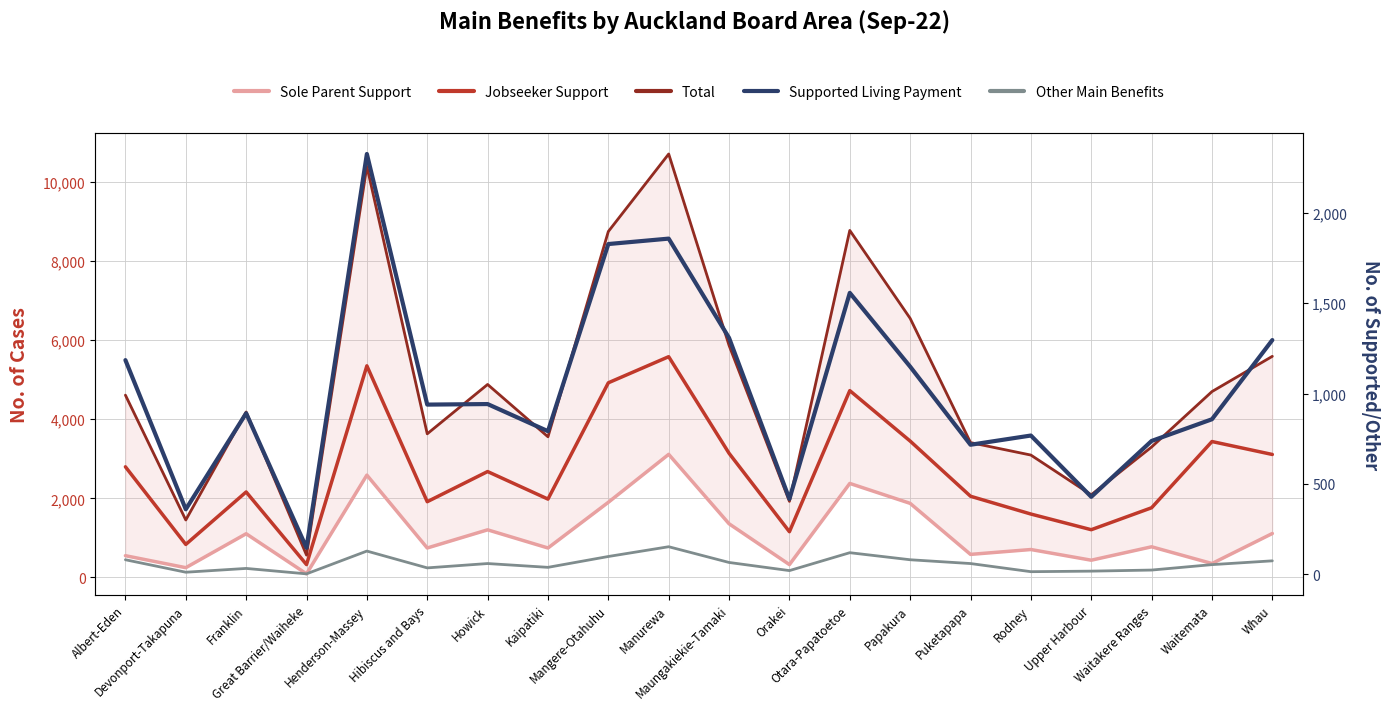

Rank the series at Papakura from lowest to highest value.

Other Main Benefits, Supported Living Payment, Sole Parent Support, Jobseeker Support, Total